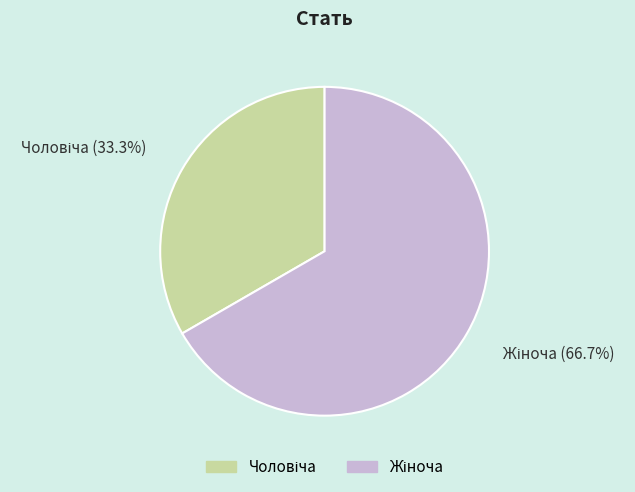

Is there a majority slice in this chart?

Yes